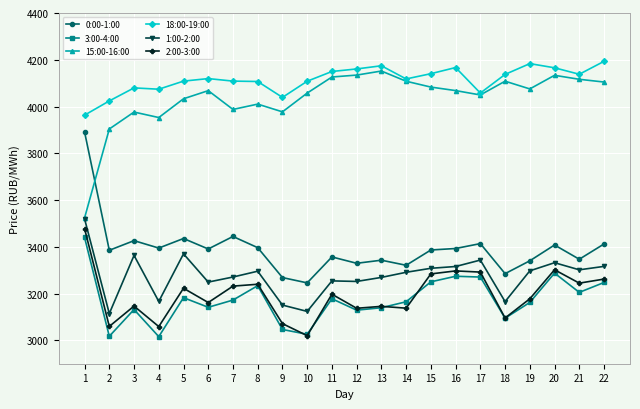

What is the total value across all series at 12?

21142.9